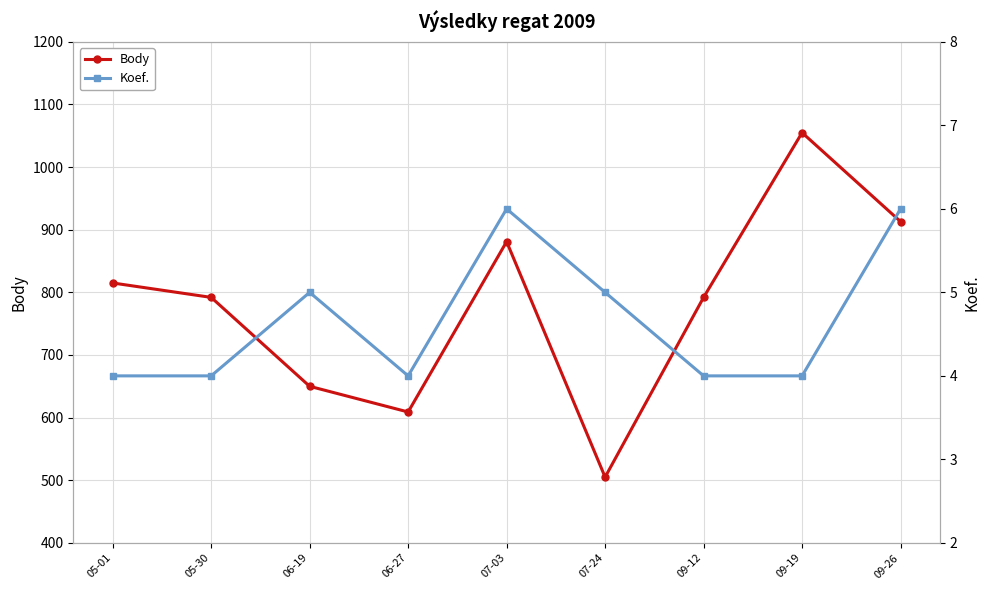

Which series has the largest range (max minus min)?

Body